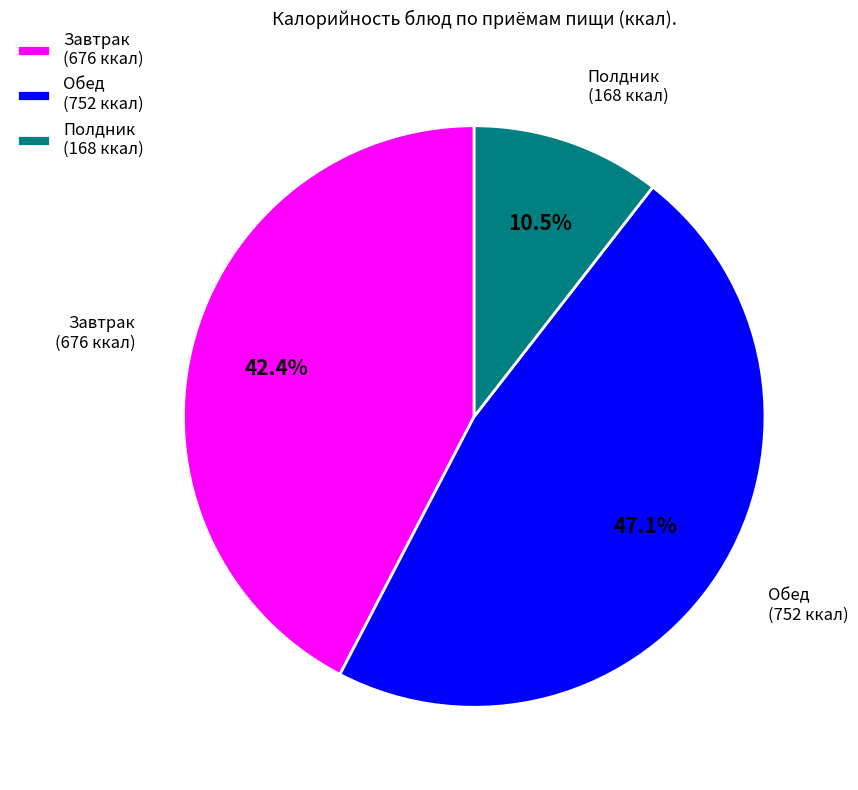

Does Полдник (168 ккал) represent more than half of the total?

No